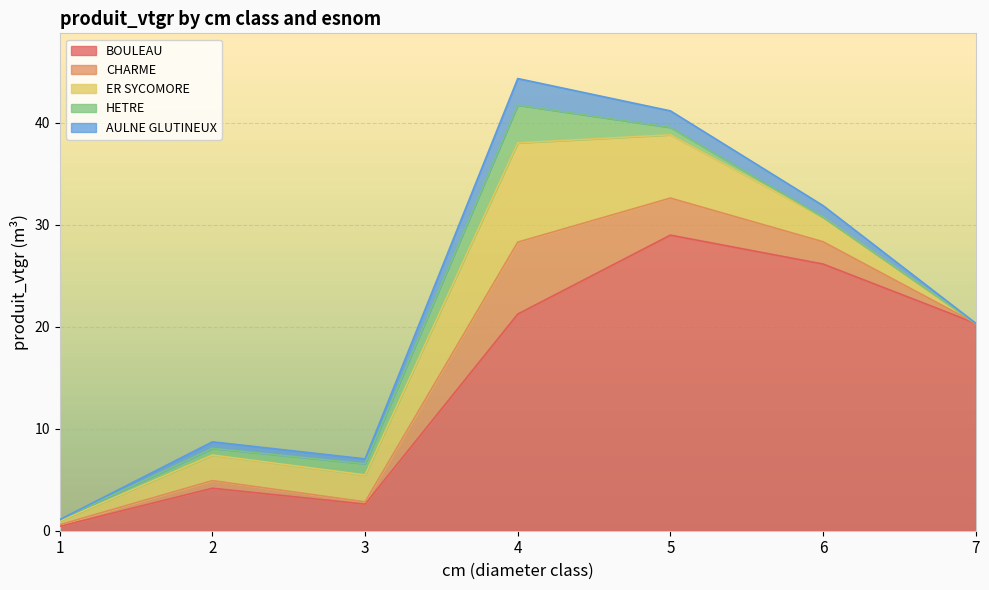

Is the value of ER SYCOMORE at 3 greater than the value of HETRE at 2?

Yes